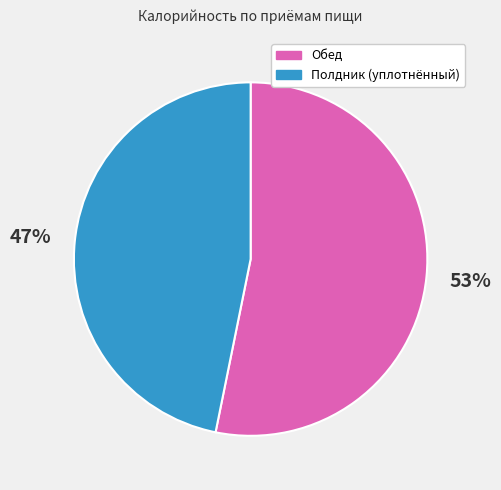

To the nearest percent, what is the average slice percentage?

50%